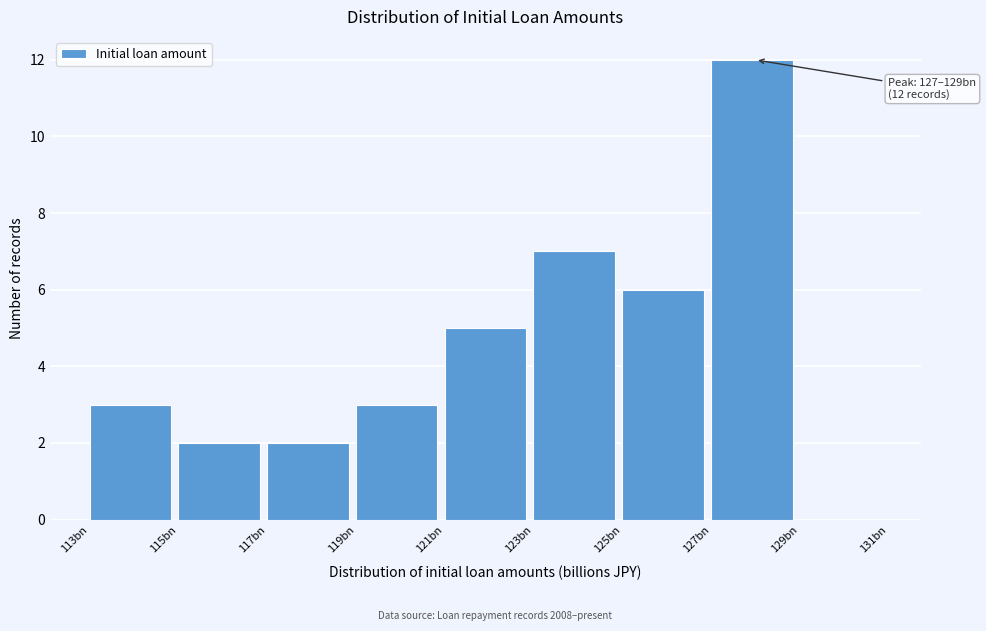

Reading left to right, extract all data points from this chart.

113bn=3	115bn=2	117bn=2	119bn=3	121bn=5	123bn=7	125bn=6	127bn=12	129bn=0